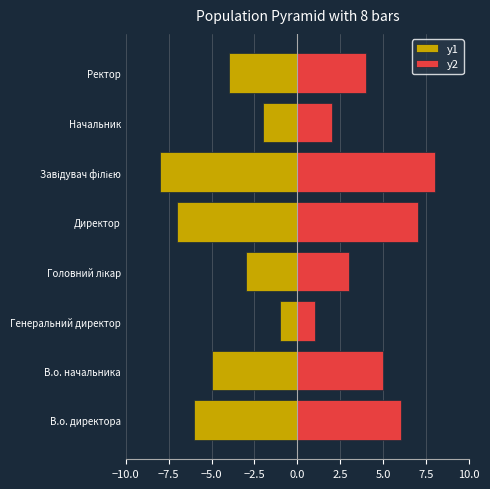

Reading left to right, extract all data points from this chart.

y1: -6	-5	-1	-3	-7	-8	-2	-4
y2: 6	5	1	3	7	8	2	4